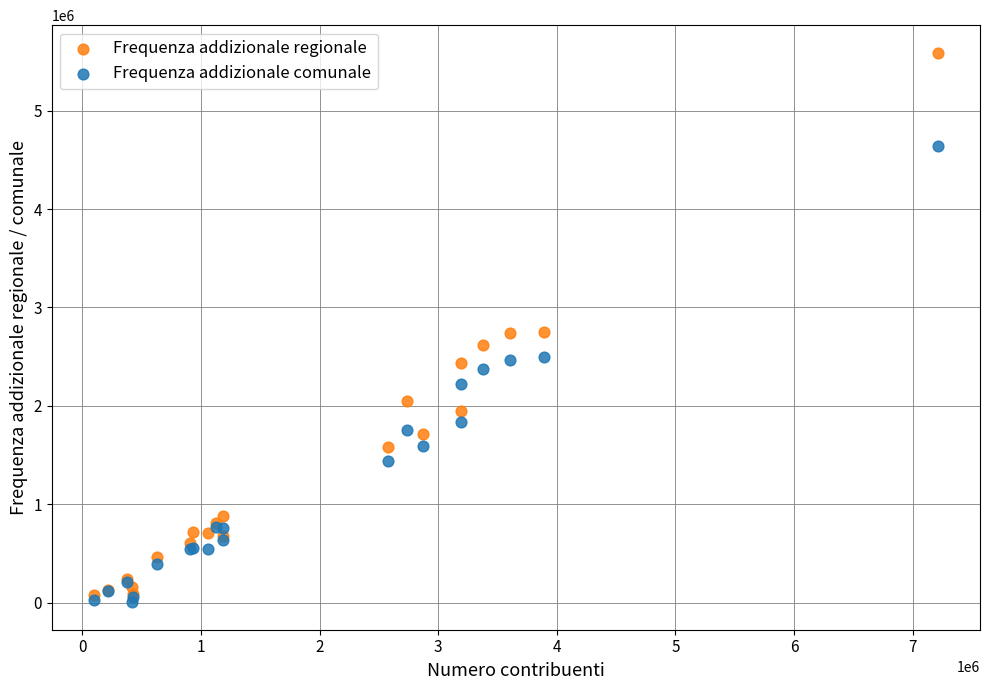

Which series has the largest Y range (max minus min)?

Frequenza addizionale regionale